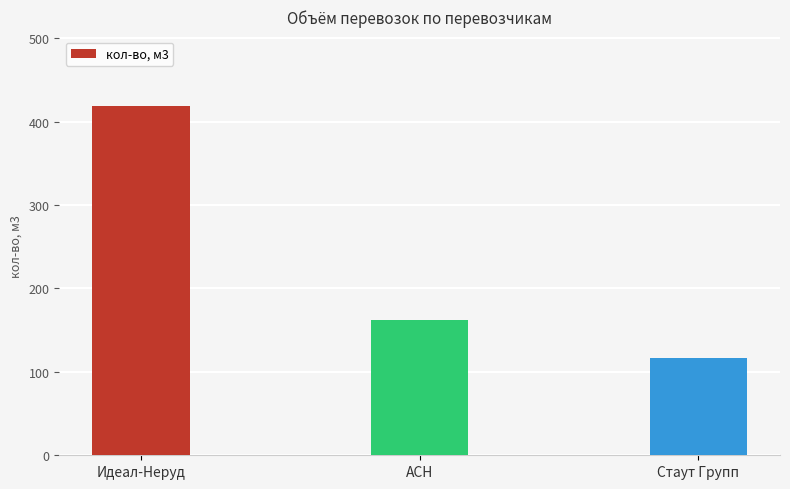

How many data points are less than 162?

1